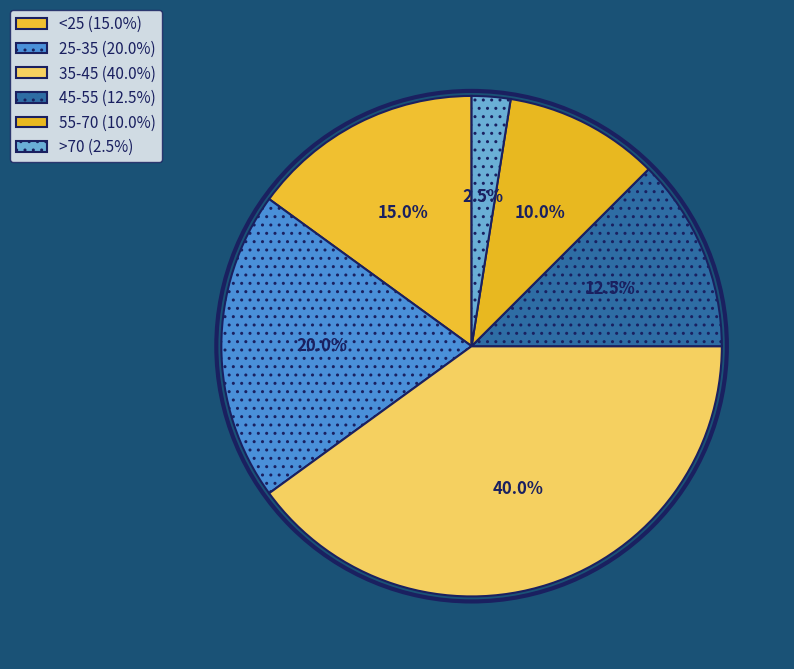

Count the number of slices in the pie.

6